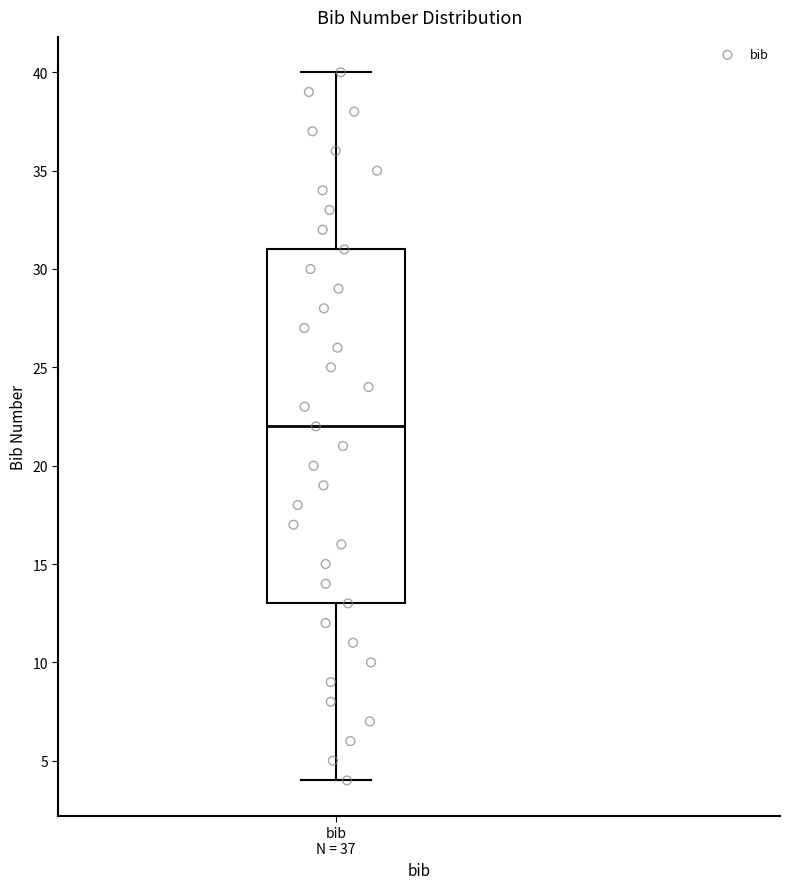

Transcribe this box plot: give where the median line is, the range the box spans, and where the two whiskers end, as read against the y-axis. The values are not printed on the chart, so give them approximately, as read against the axis.

median 22, box 13 to 31, whiskers 4 to 40